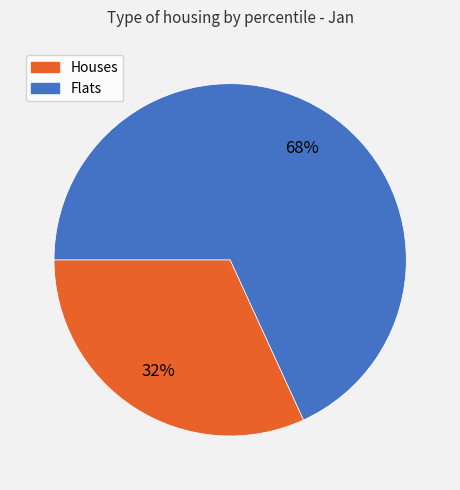

To the nearest percent, what is the average slice percentage?

50%